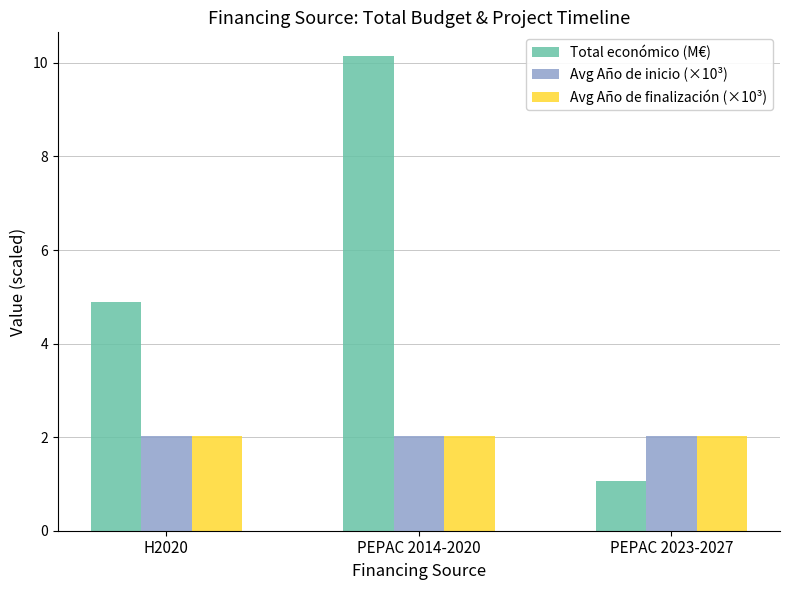

What position from the left is PEPAC 2023-2027?

3